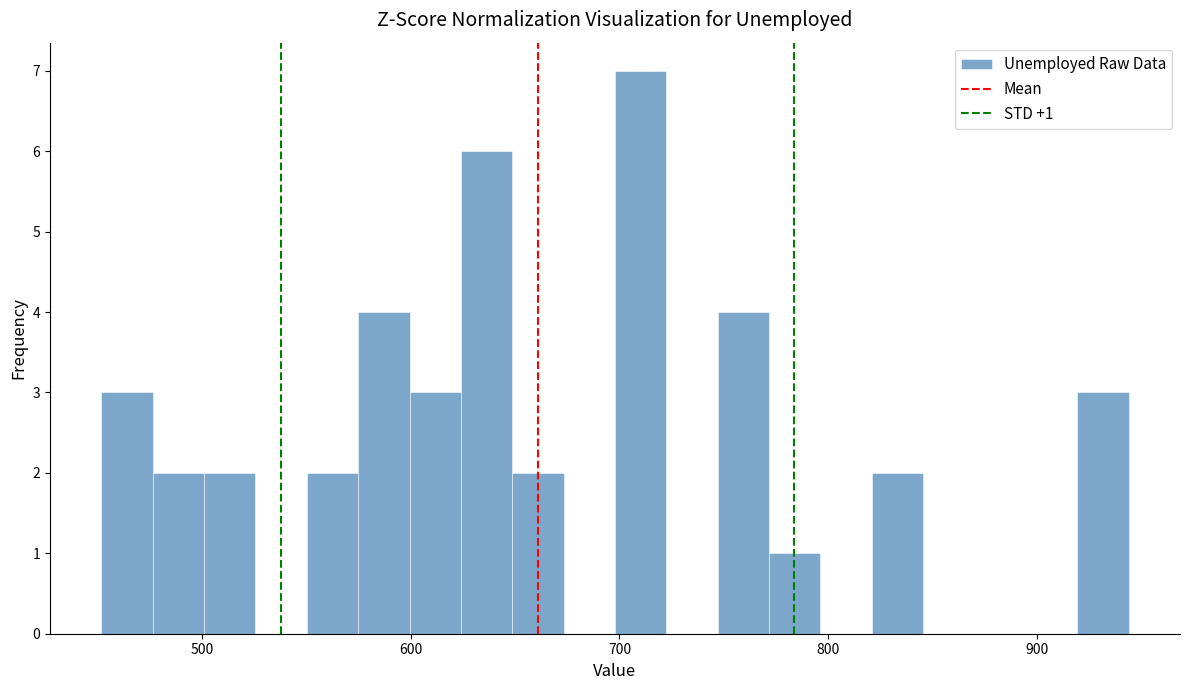

Read against the x-axis, roughly where is the centre of the tallest bar?

710